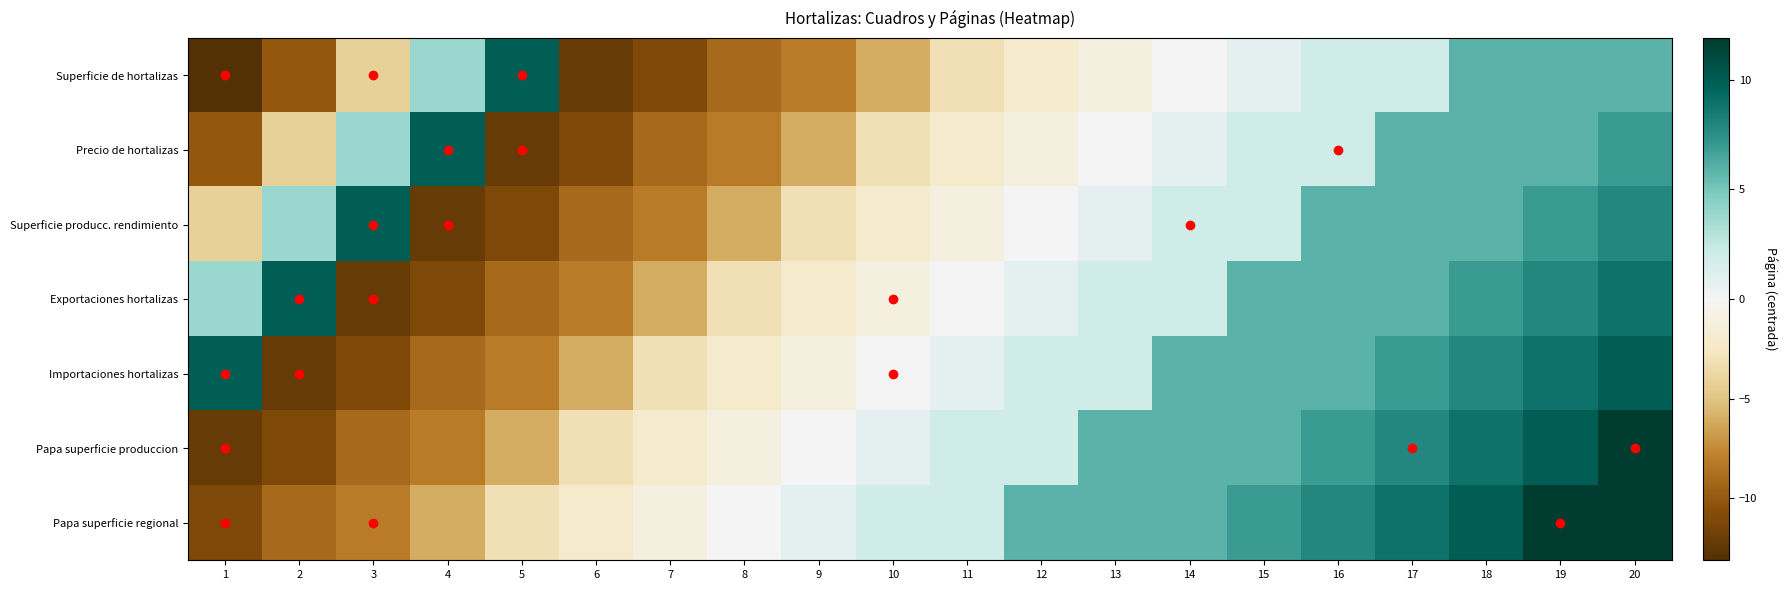

At which category is the sum across all series the highest?

20